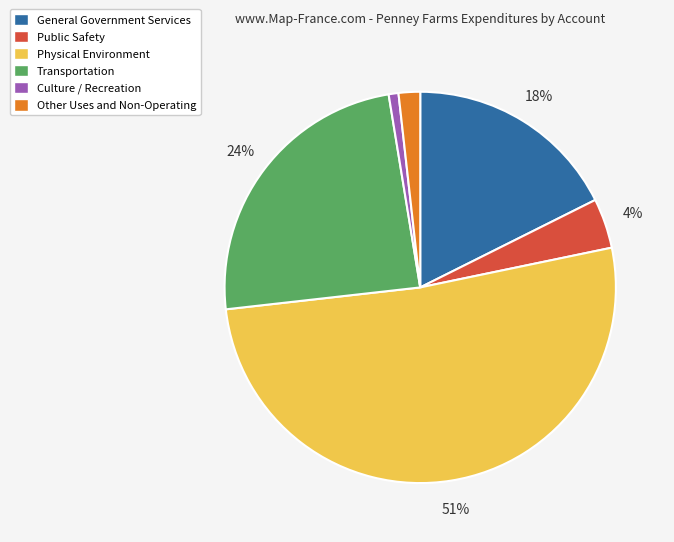

Between Public Safety and Transportation, which is larger?

Transportation